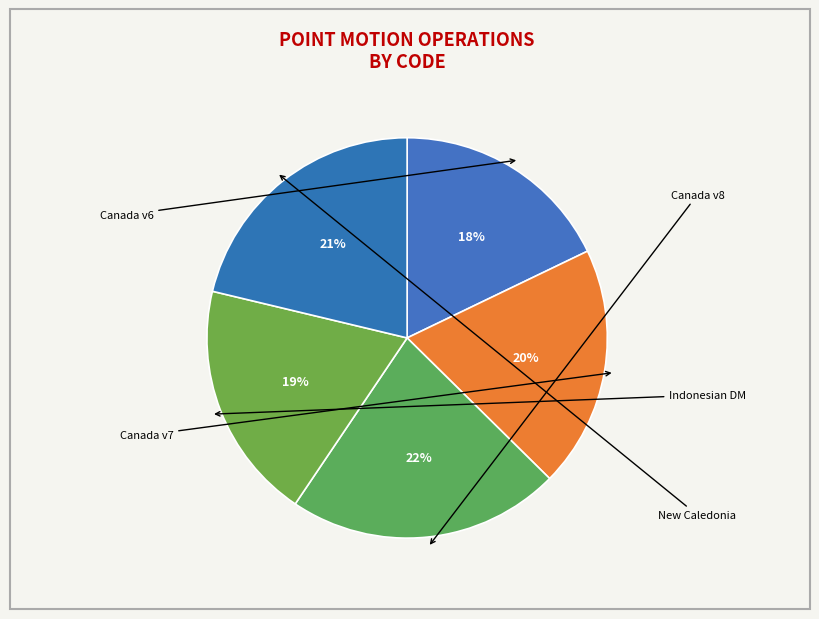

Count the number of slices in the pie.

5